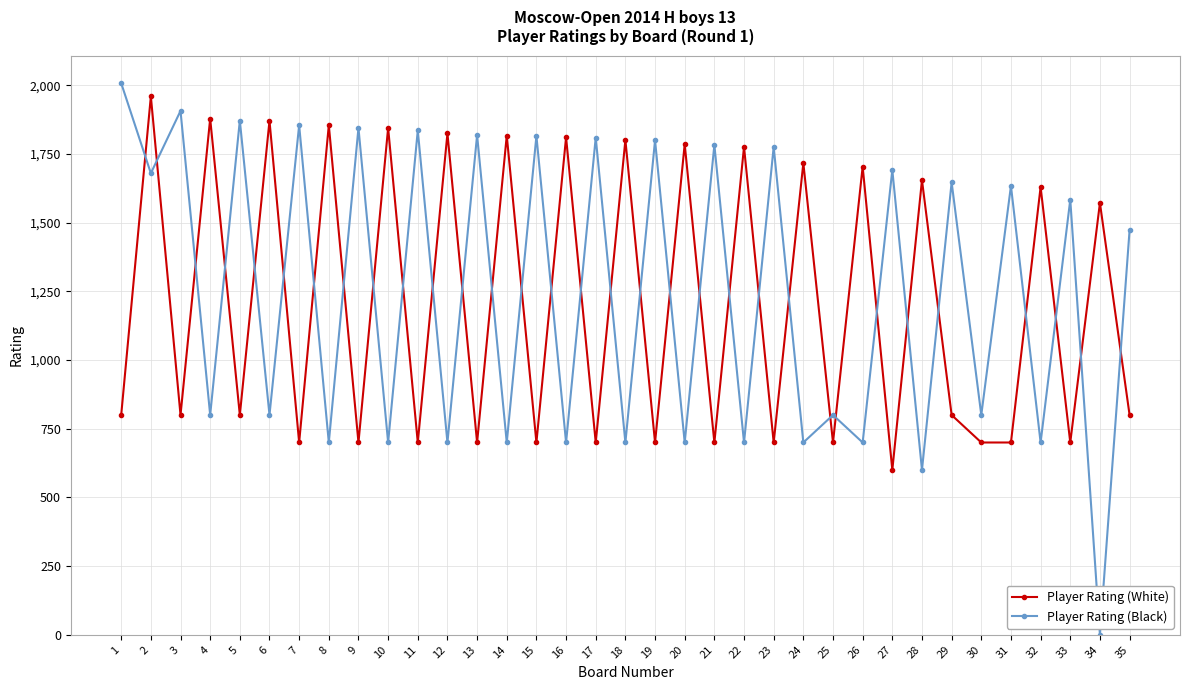

What are all the series names shown in the legend?

Player Rating (White), Player Rating (Black)